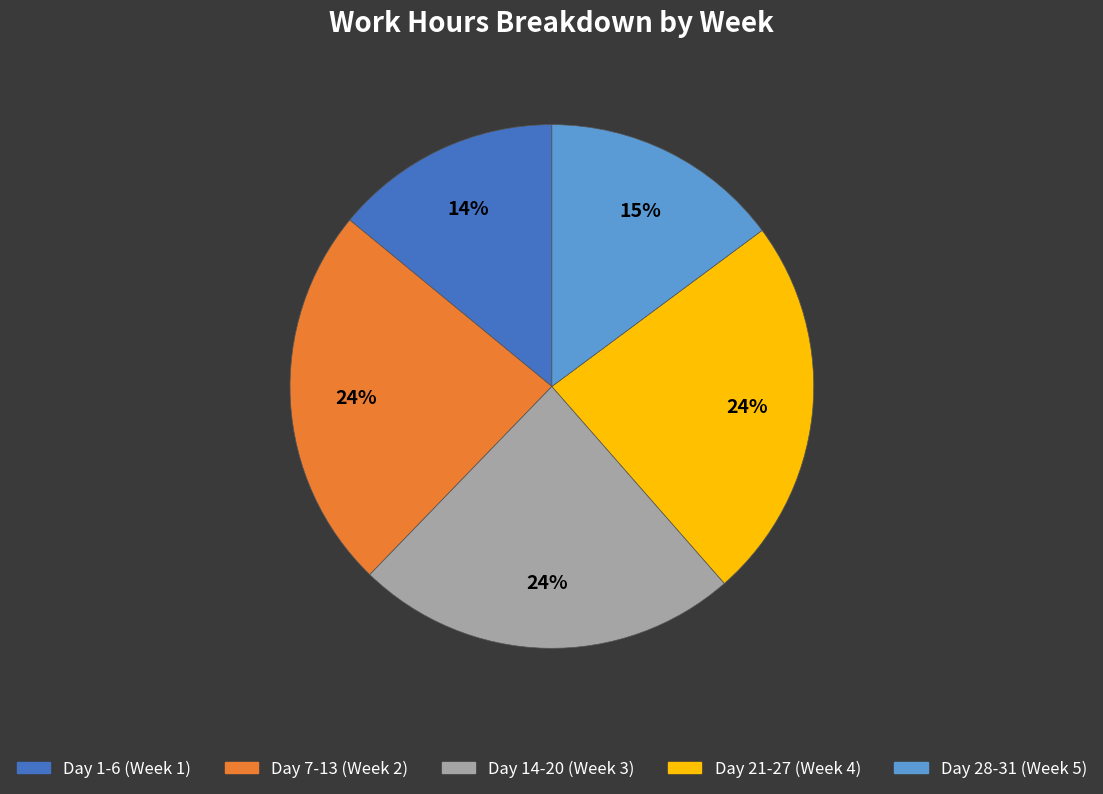

To the nearest percent, what is the difference between the largest and smallest slice percentages?

10%